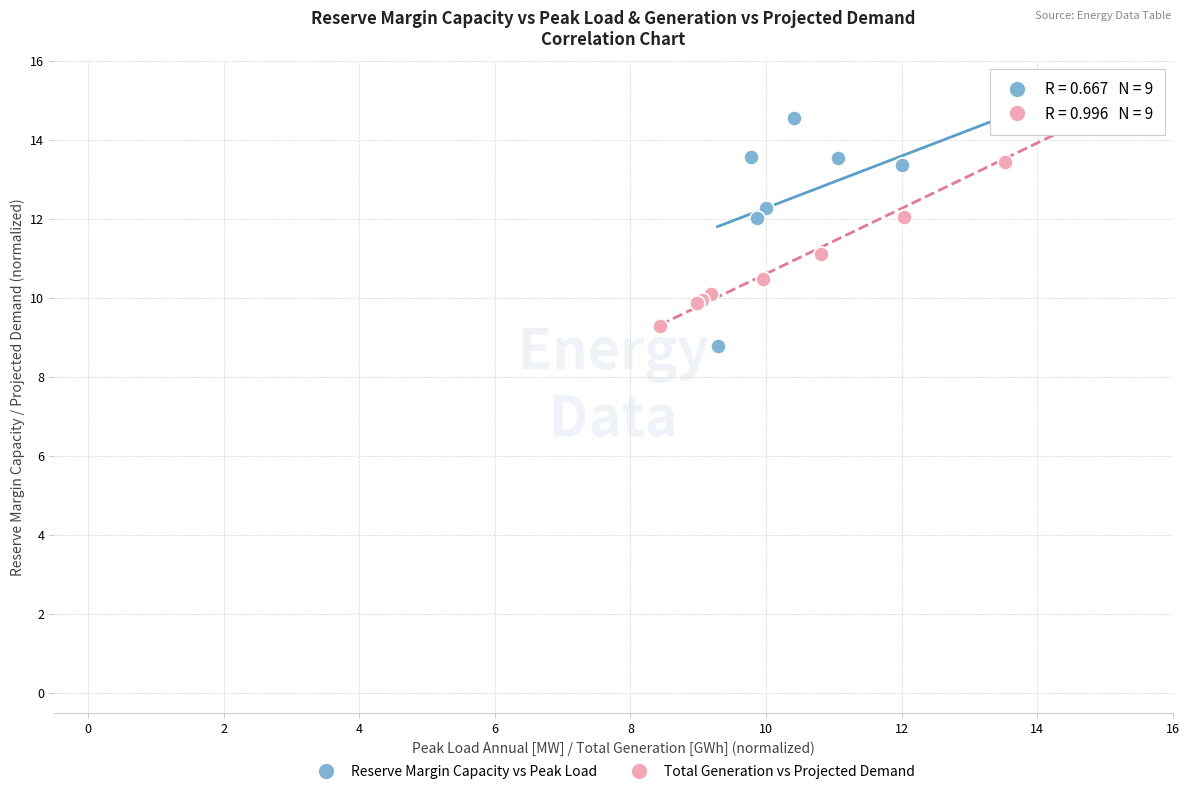

Which series has the widest spread of Y values?

Reserve Margin Capacity vs Peak Load